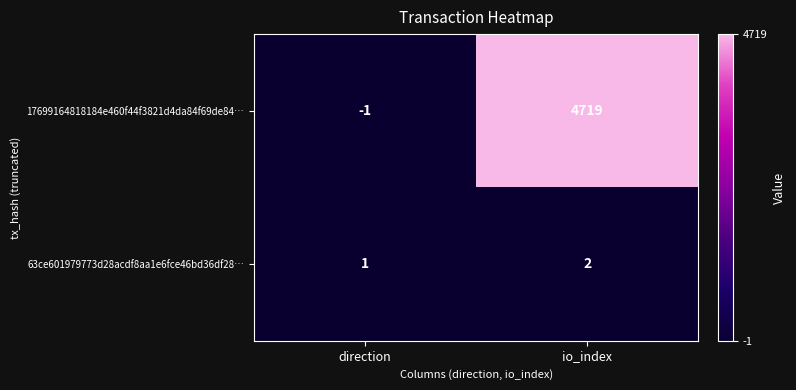

Between direction and io_index, which series saw the biggest shift?

17699164818184e460f44f3821d4da84f69de84…